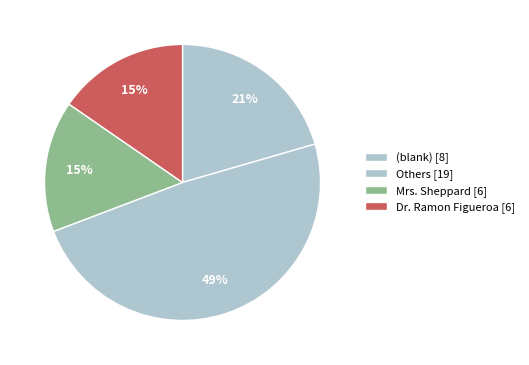

Count the number of slices in the pie.

4